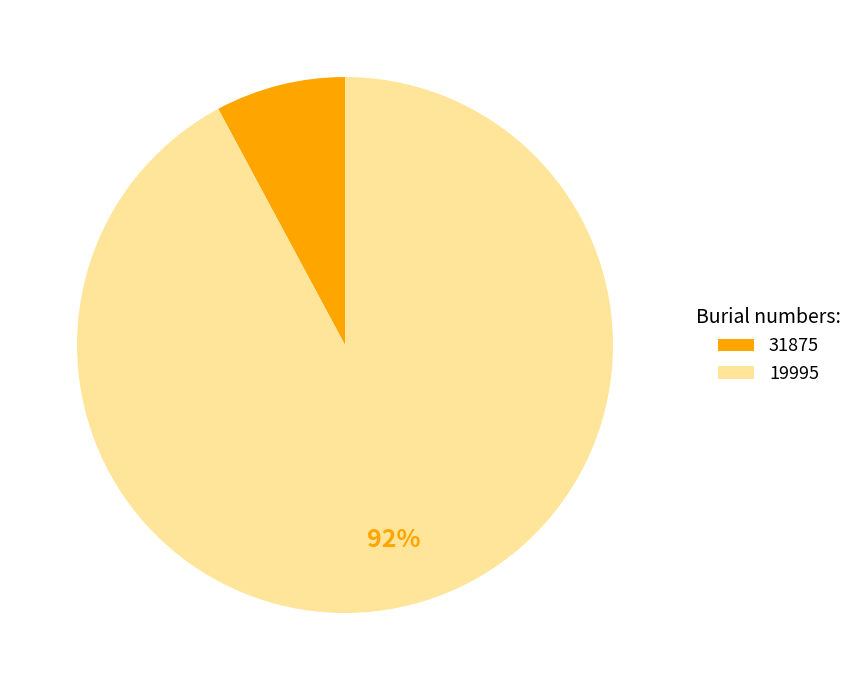

Is the sum of 19995 and 31875 greater than half?

Yes